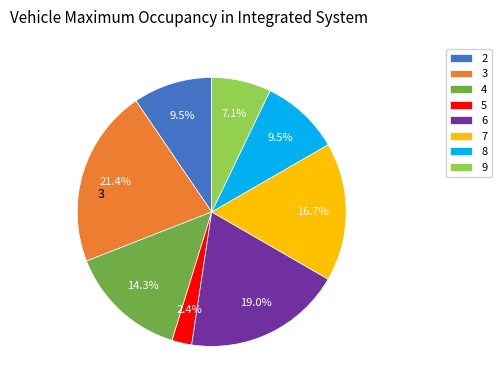

Approximately how many times larger is the value at 6 compared to 3?

0.9